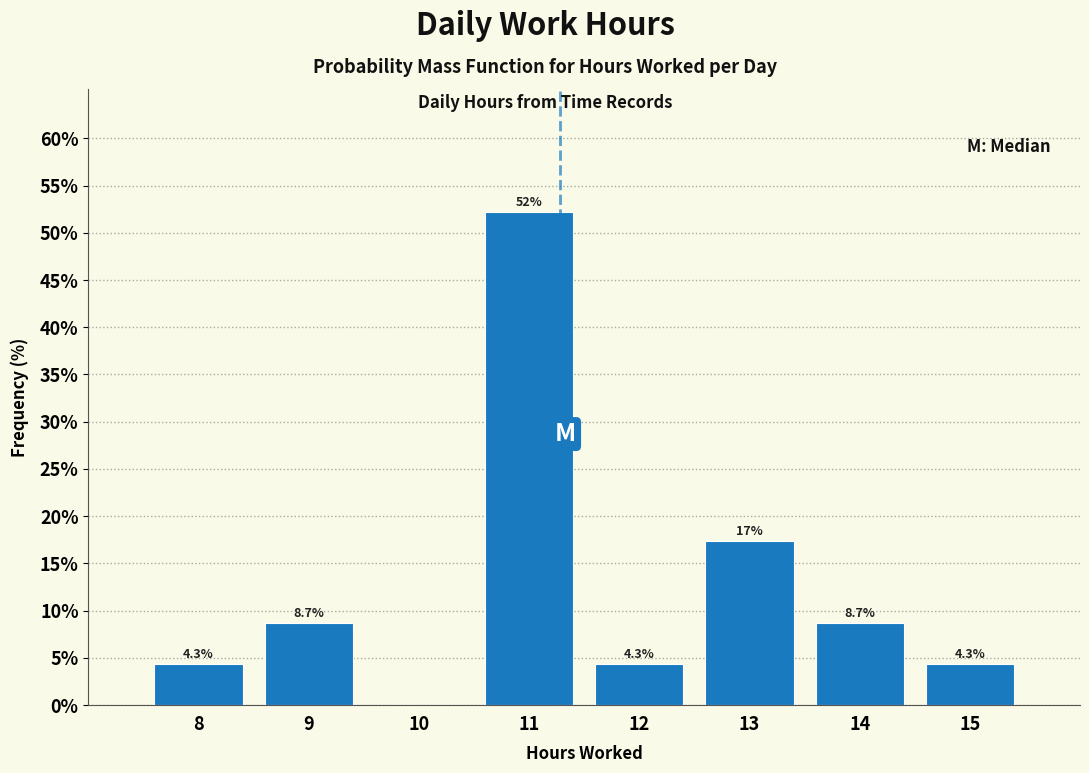

Reading left to right, extract all data points from this chart.

8=4.3	9=8.7	10=0.0	11=52.2	12=4.3	13=17.4	14=8.7	15=4.3